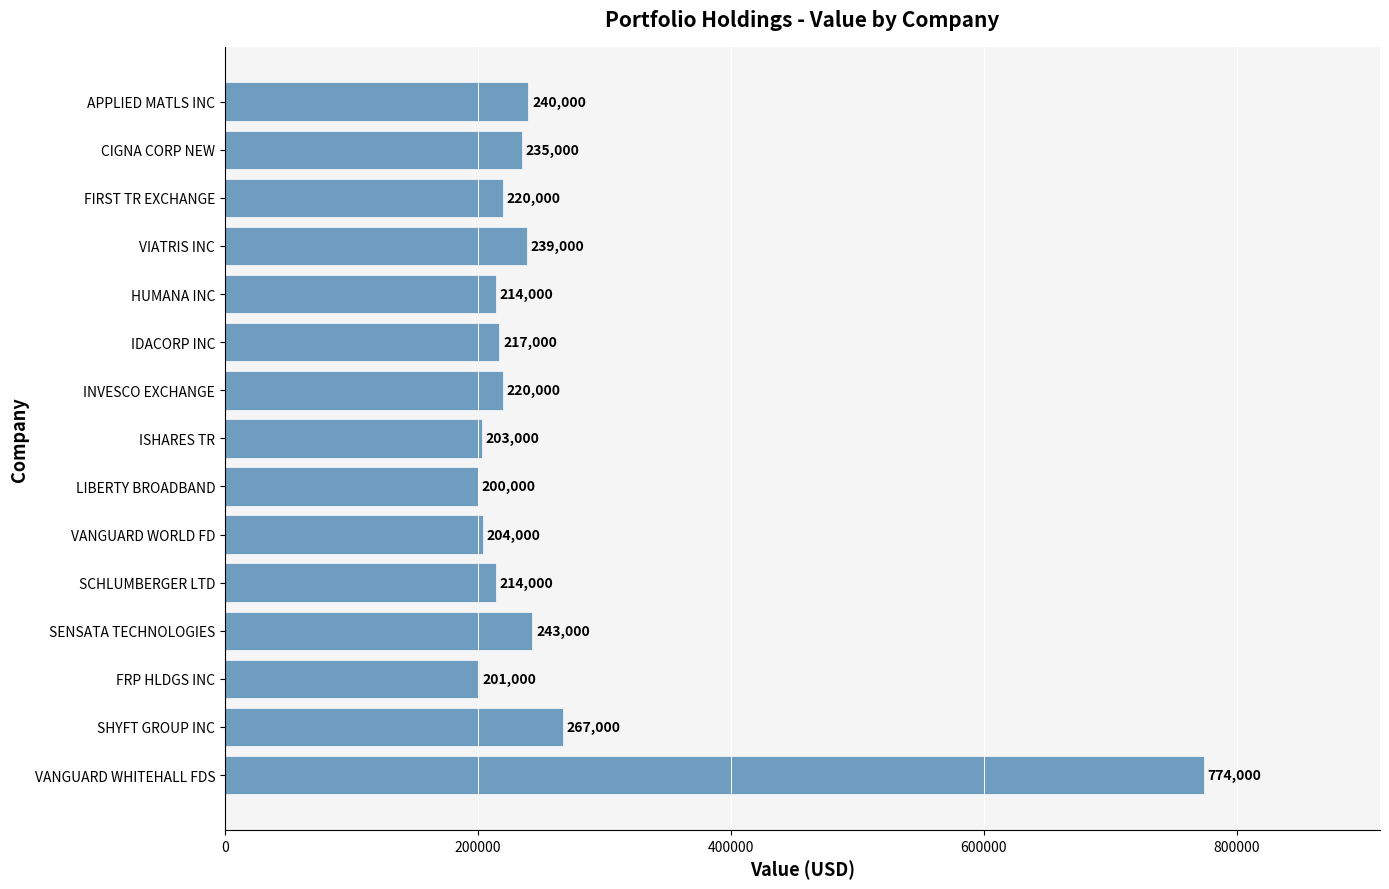

How many distinct data groups are displayed?

1